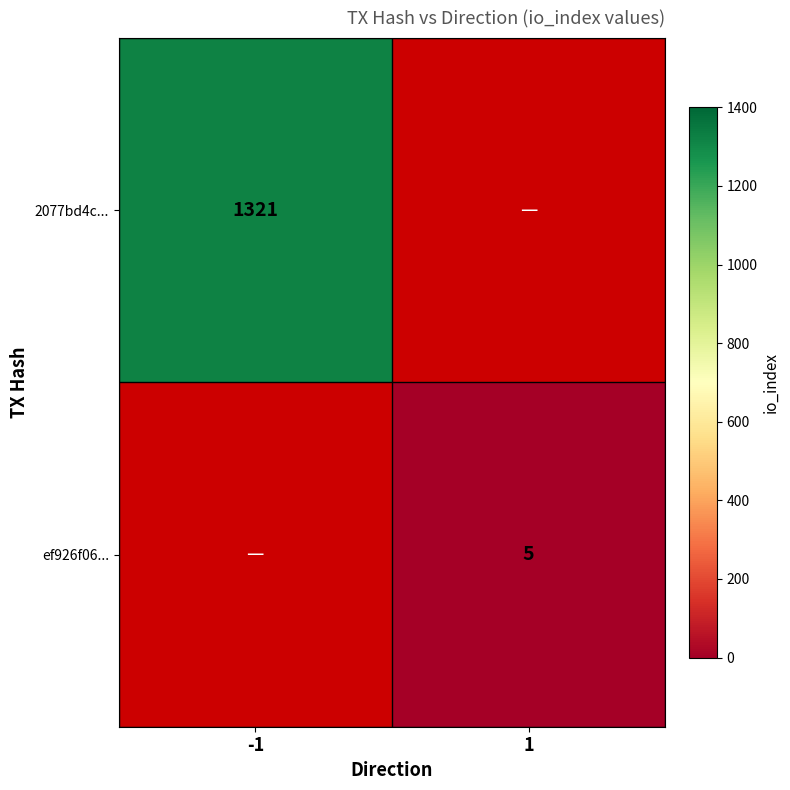

True or false: 2077bd4c... has a value of 1761 at -1.

False